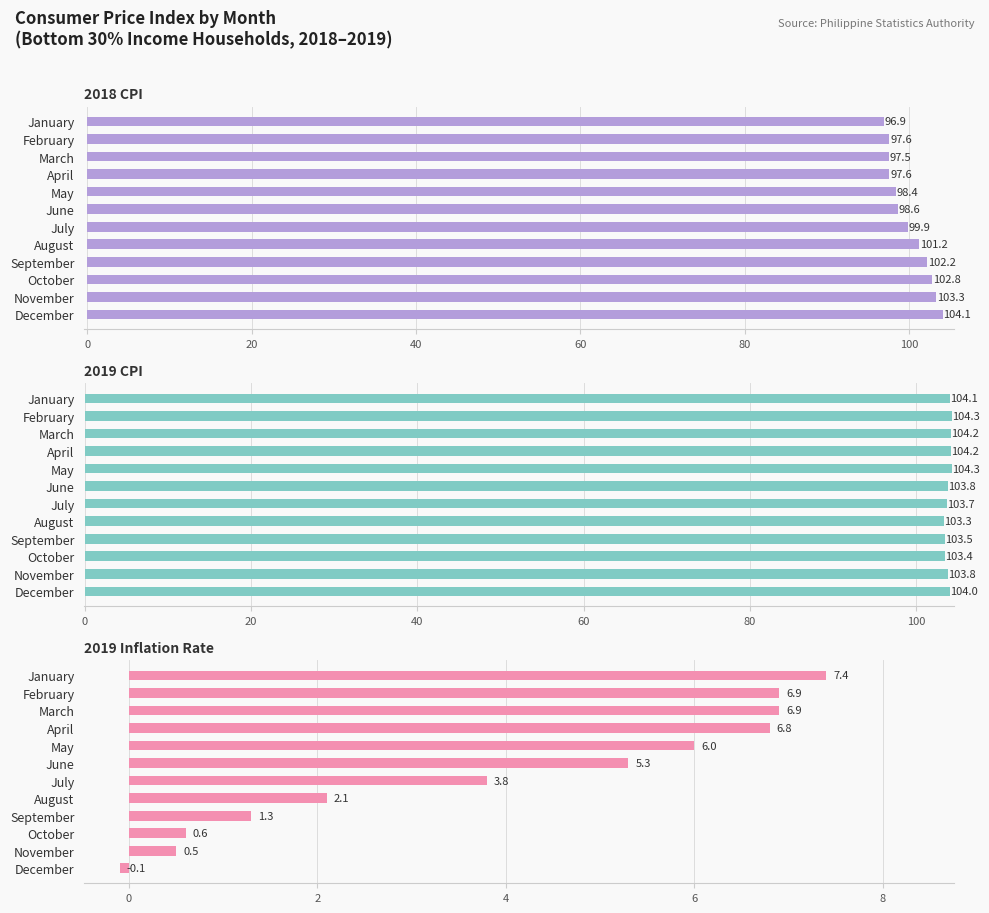

The value of 2019 CPI at November is 33.1. True or false?

False